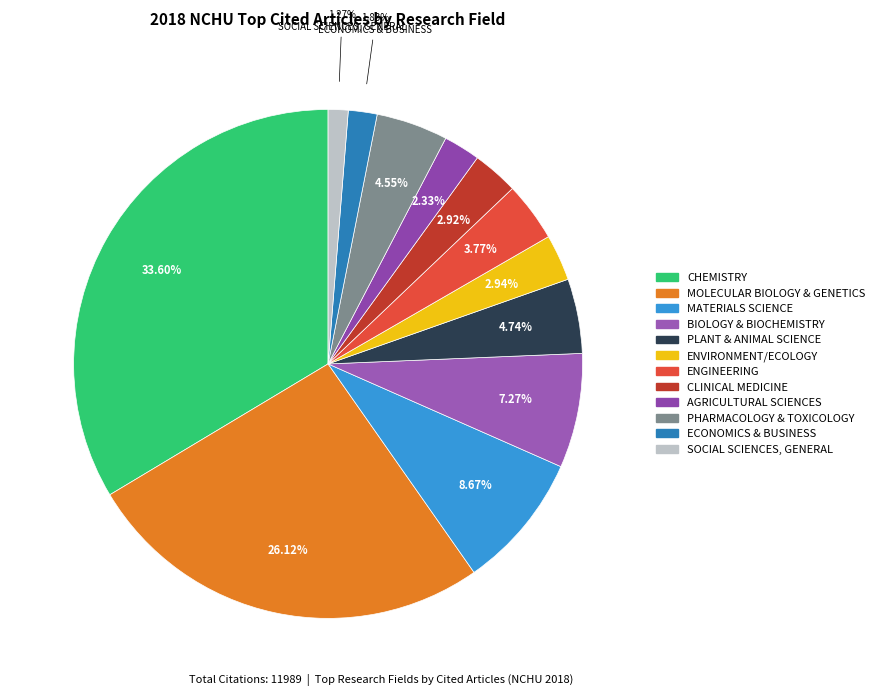

To the nearest percent, what portion does PLANT & ANIMAL SCIENCE represent?

5%